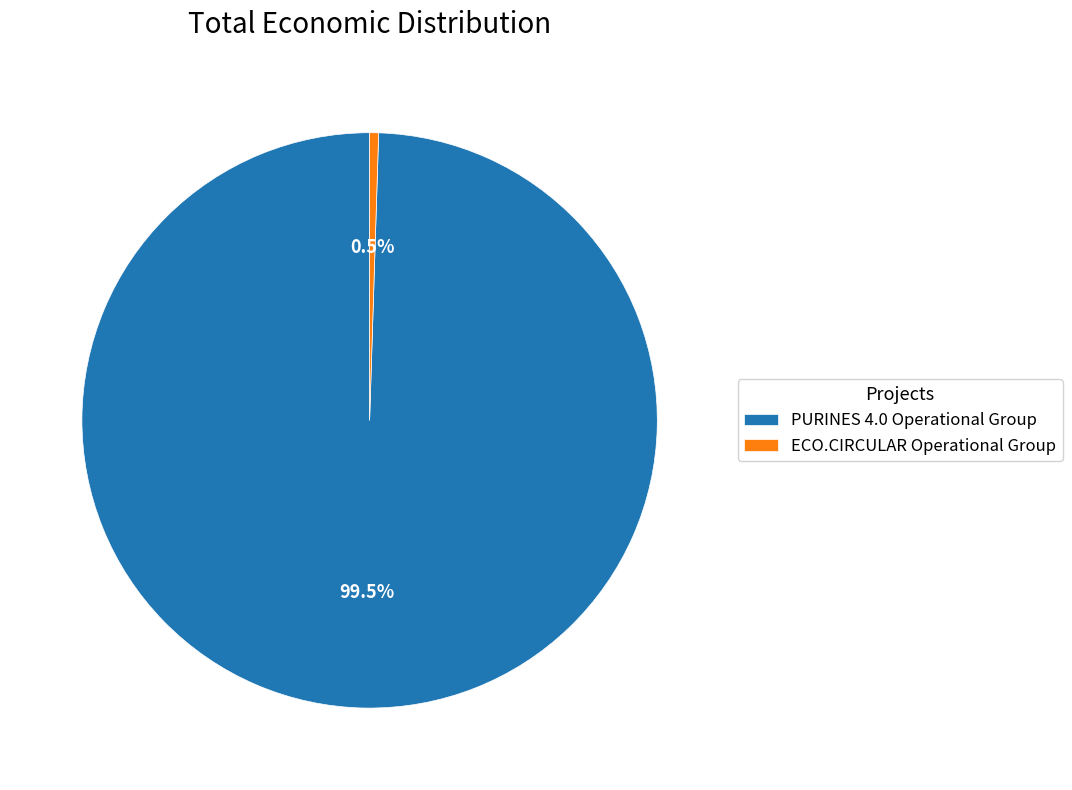

To the nearest percent, what is the difference between the PURINES 4.0 Operational Group and ECO.CIRCULAR Operational Group slice percentages?

99%